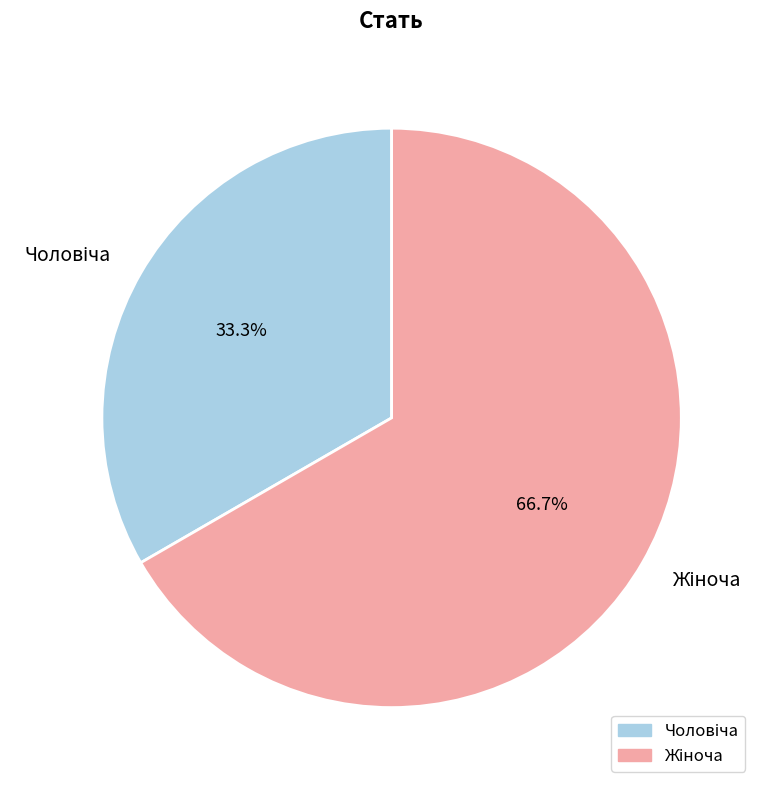

Is there any slice that represents more than half of the pie?

Yes